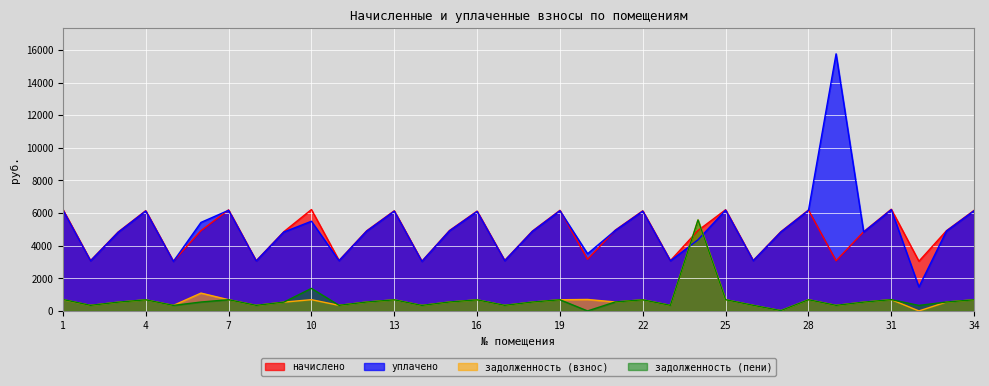

Is the value of задолженность (пени) at 16 greater than the value of задолженность (взнос) at 22?

No